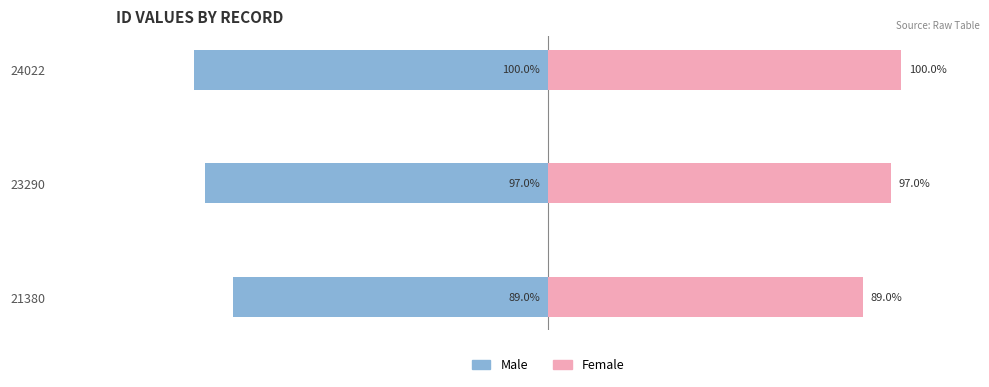

At how many categories does at least one series exceed 0?

3